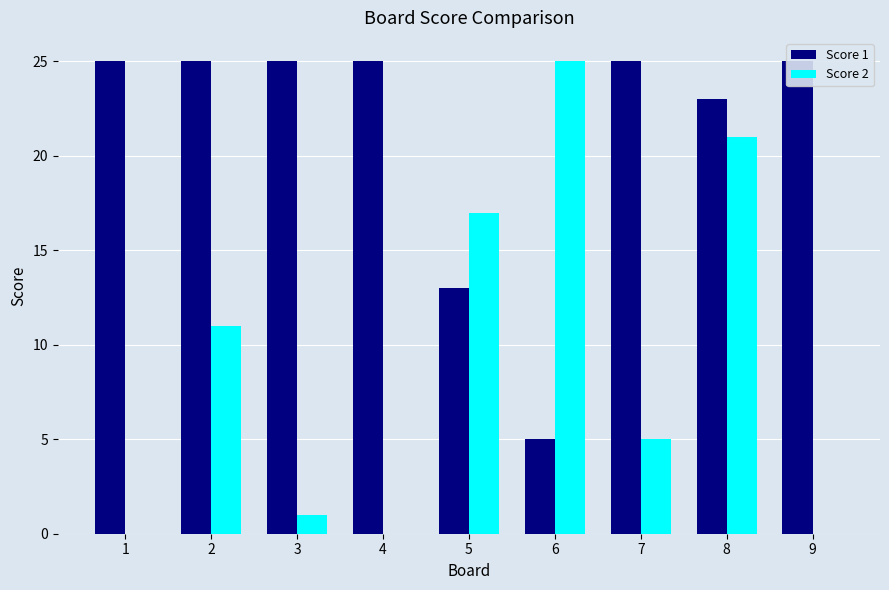

Between 1 and 7, which series saw the biggest shift?

Score 2